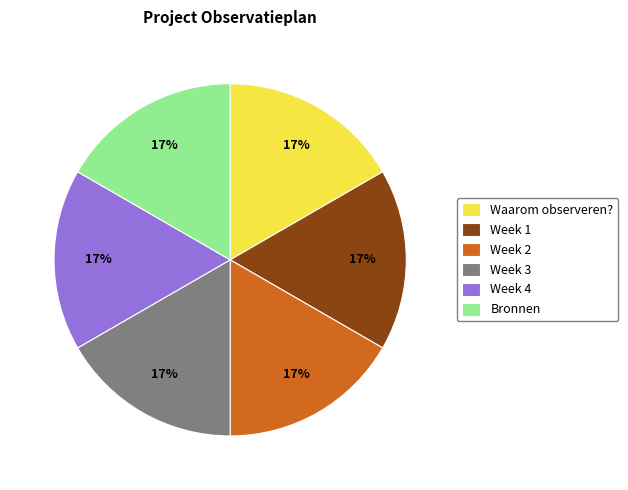

The Week 4 slice represents 17% of the pie. True or false?

True